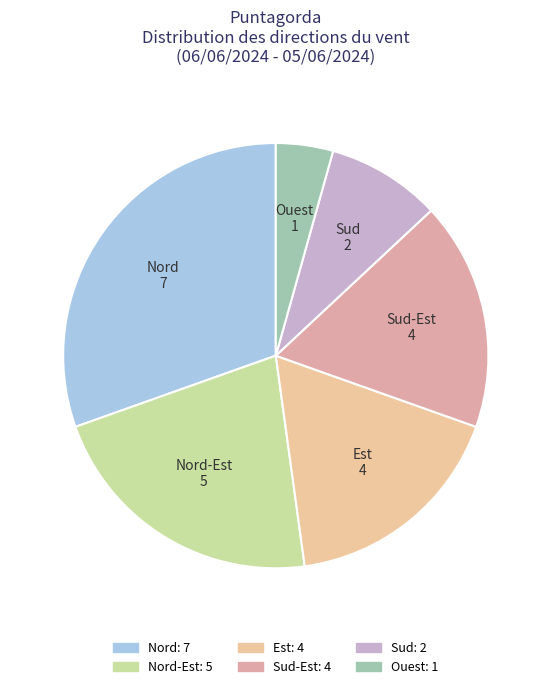

What is the largest slice in the pie chart?

Nord